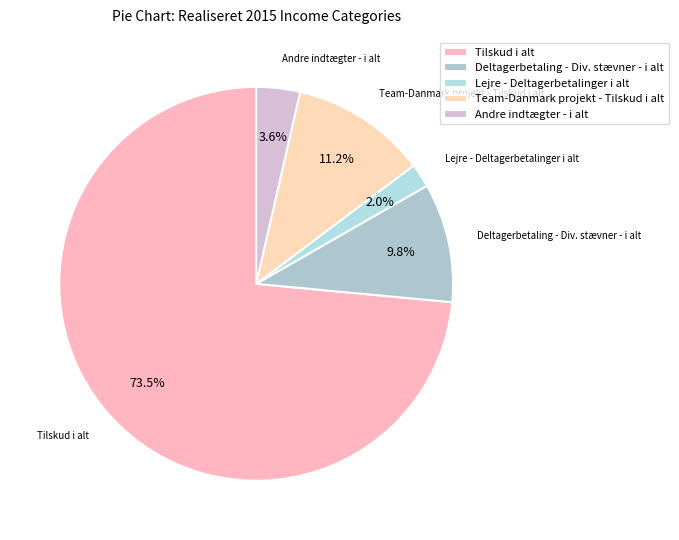

How many slices are in this pie chart?

5